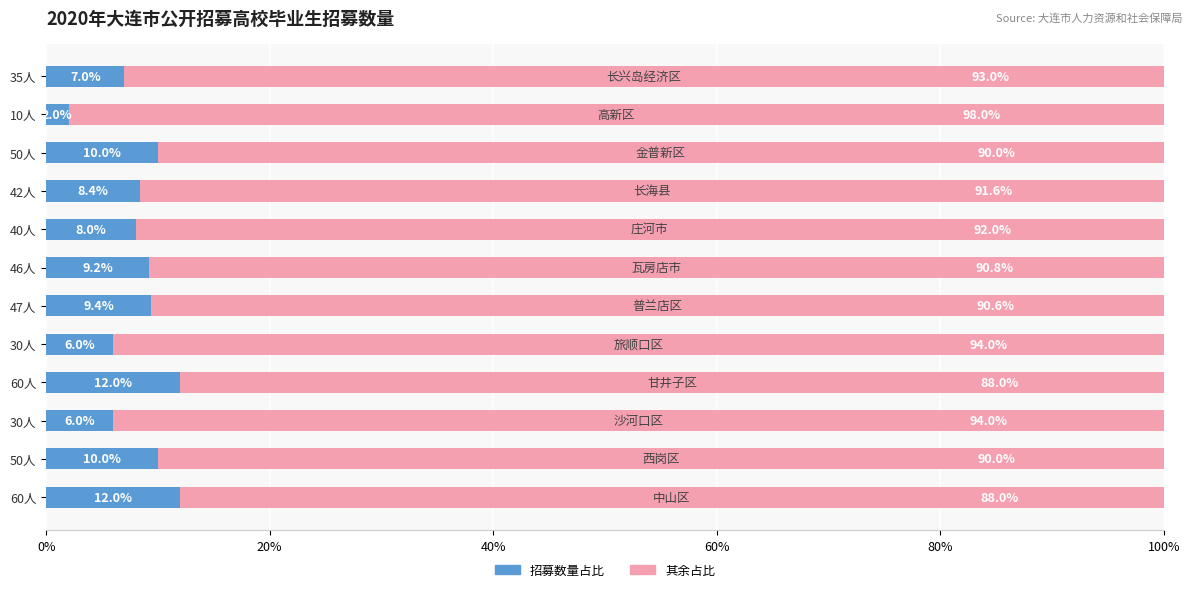

How many data points in 招募数量占比 are less than 9?

6